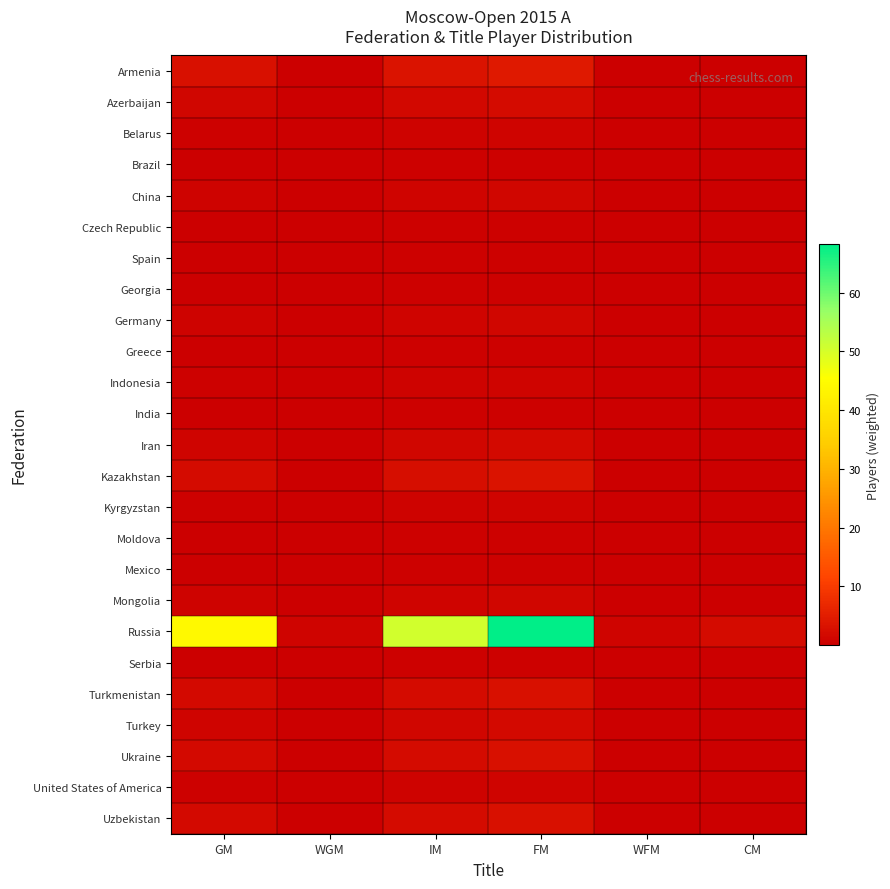

Which series has the largest range (max minus min)?

Russia